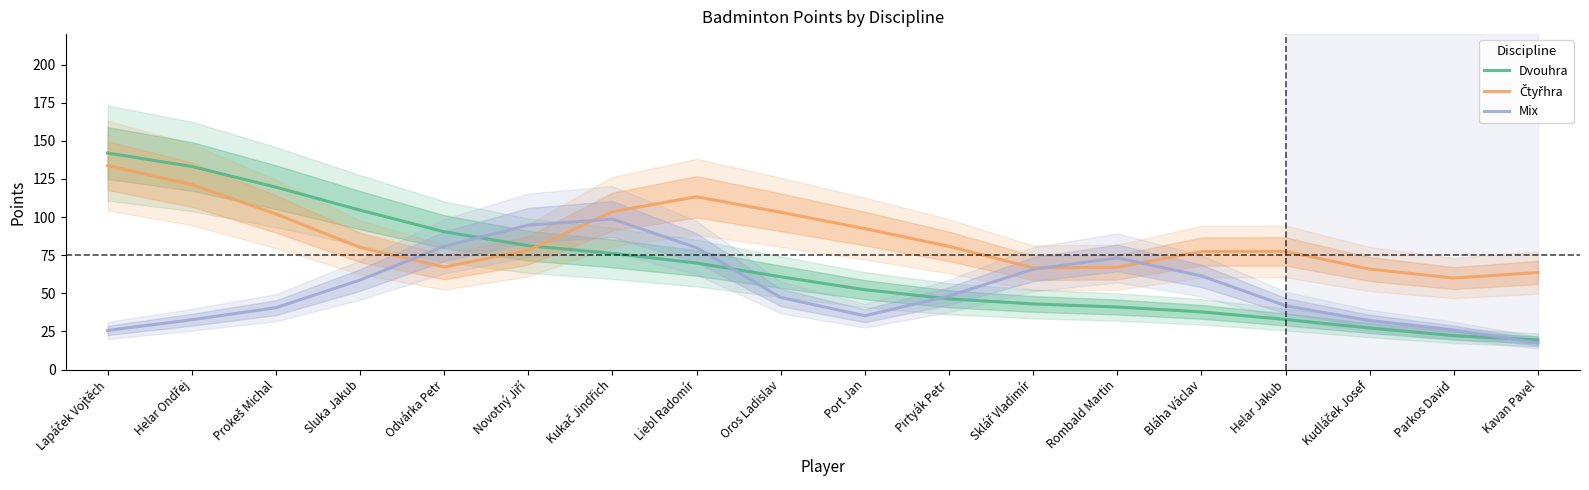

Which has a higher value, Parkos David or Rombald Martin?

Rombald Martin